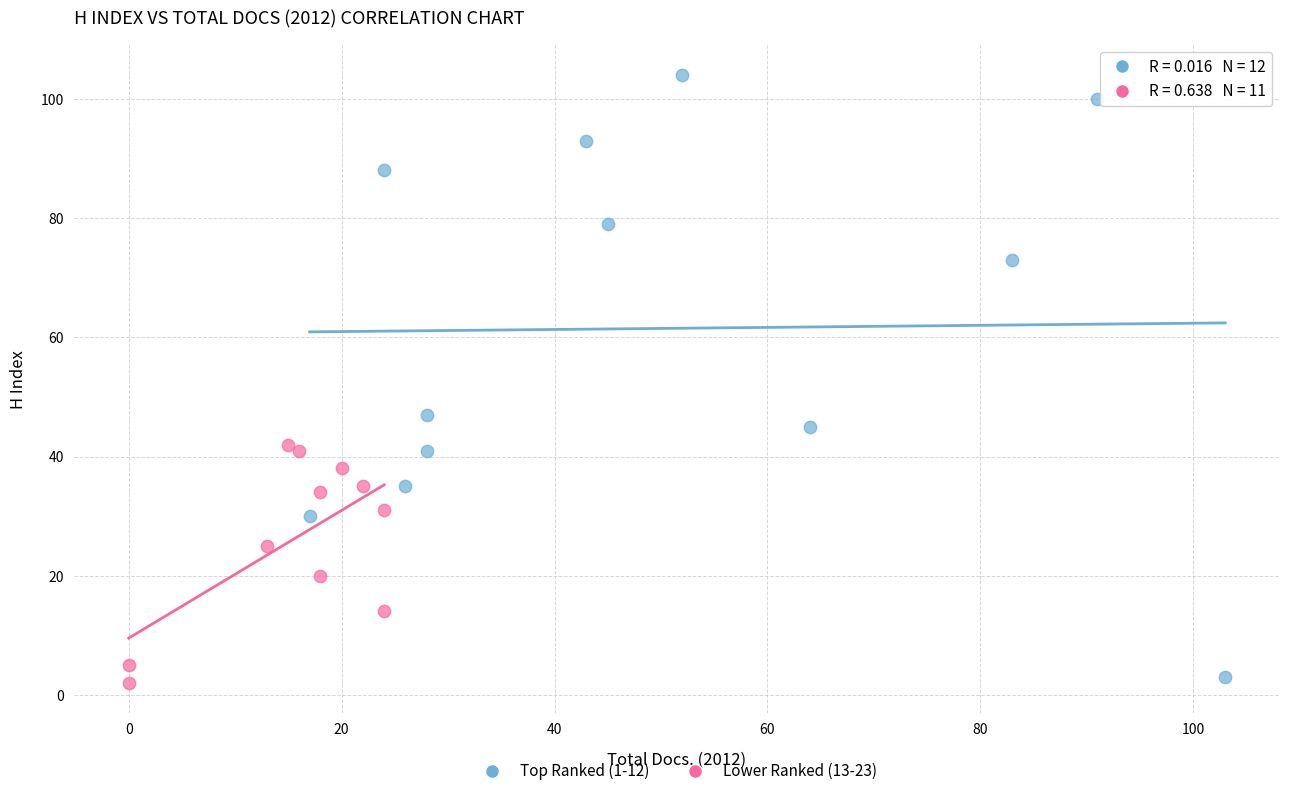

Which series reaches the maximum Y coordinate?

Top Ranked (1-12)